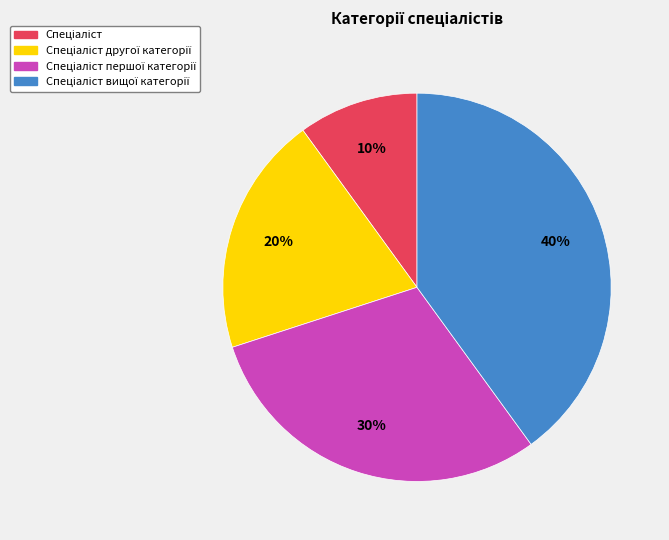

To the nearest percent, what is the difference between the largest and smallest slice percentages?

30%